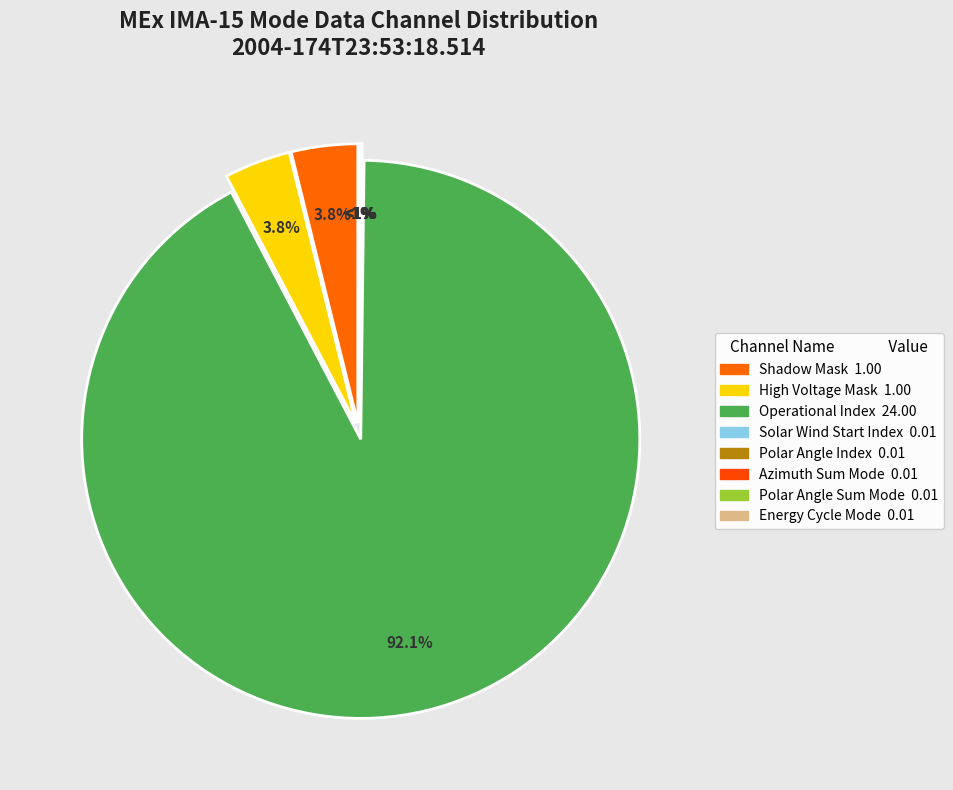

To the nearest percent, what portion does Operational Index represent?

92%